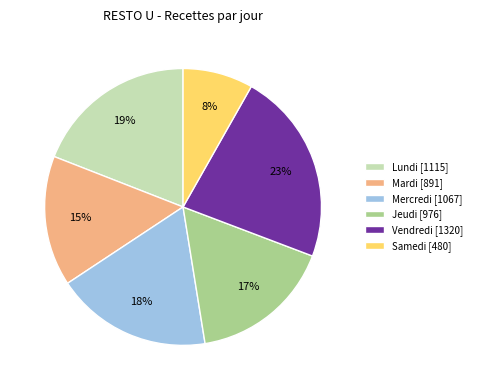

What percentage is the Mardi slice, to the nearest percent?

15%